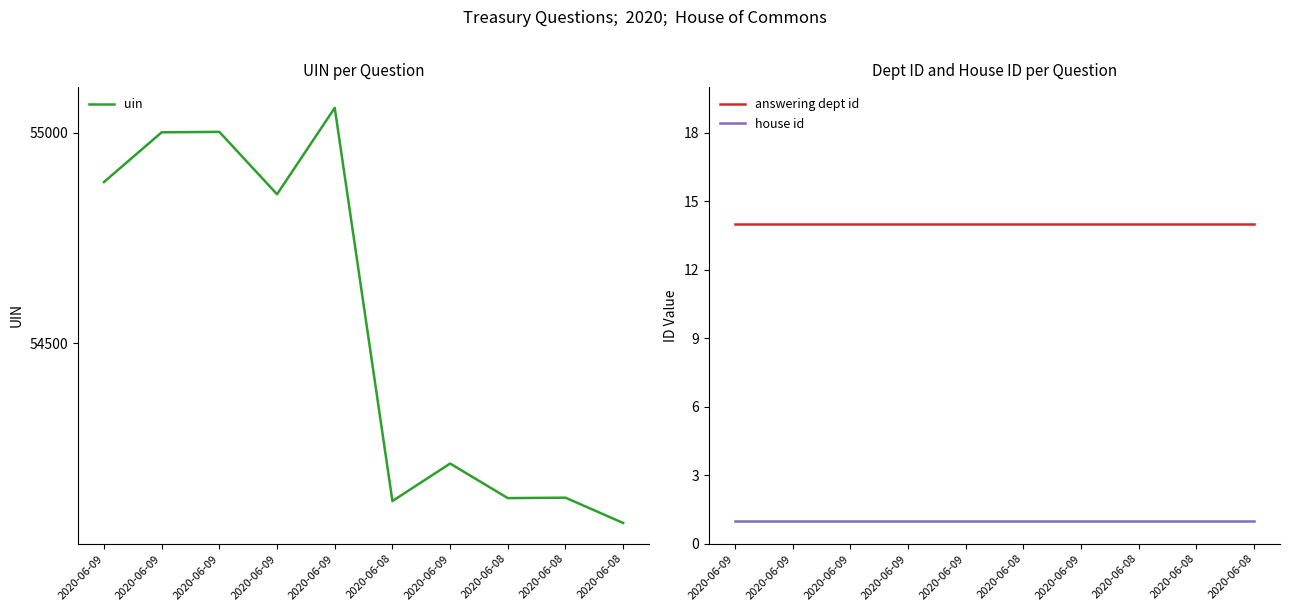

The uin series shows 55002 at 2020-06-09. True or false?

True